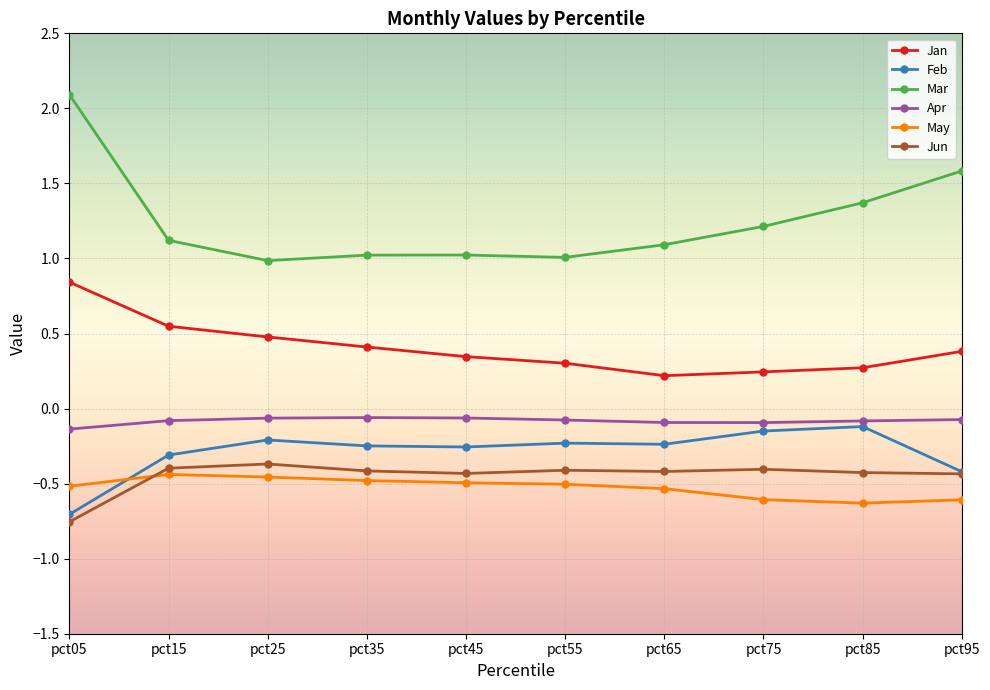

Which series has the largest total across all categories?

Mar